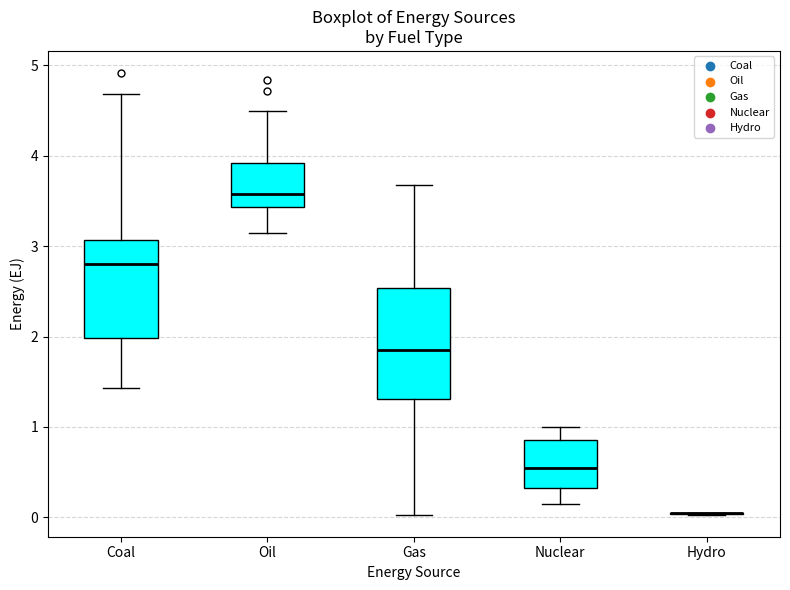

Where does the median line of the box for Gas sit on the y-axis? The values are not printed on the chart, so give them approximately, as read against the axis.

1.9